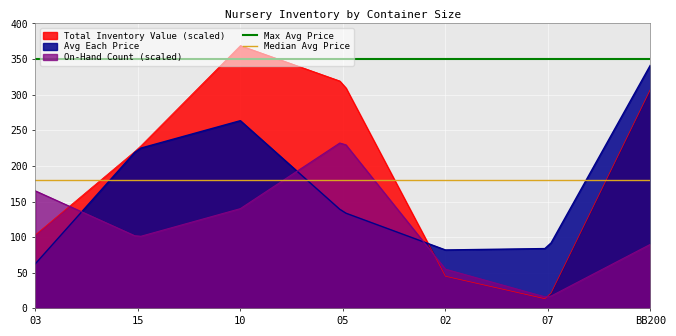

What is the maximum value for Avg Each Price?

341.8